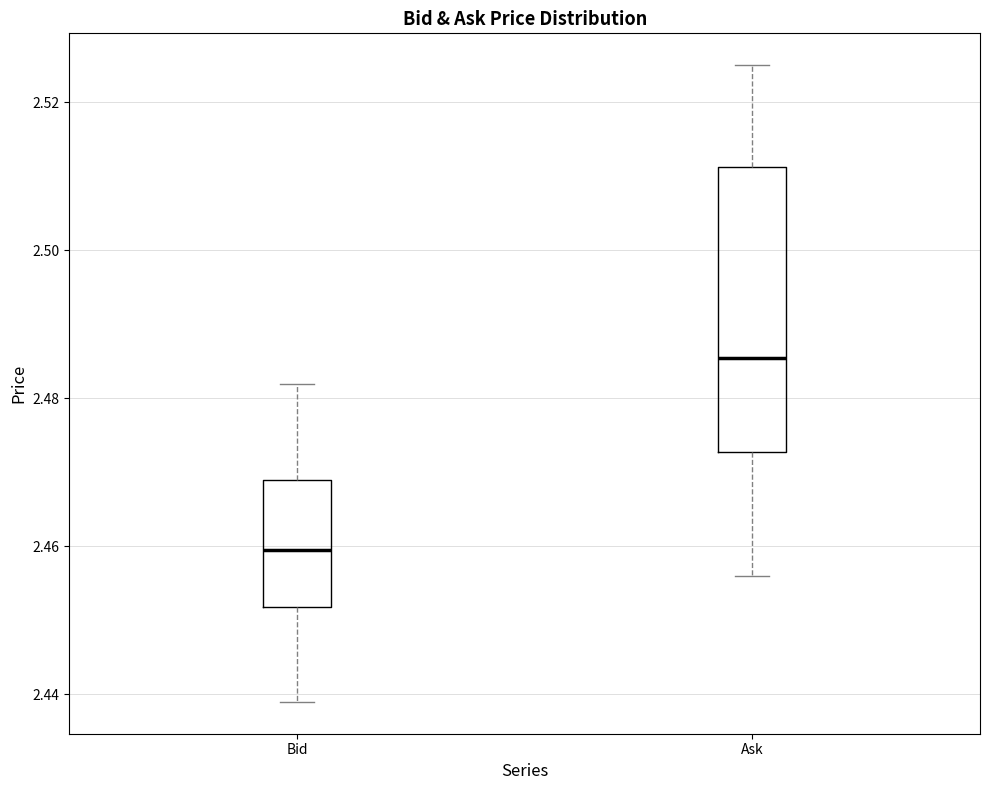

Reading left to right, transcribe this box plot: for each box, give where its median line is, the range the box spans, and where its two whiskers end, as read against the y-axis. The values are not printed on the chart, so give them approximately, as read against the axis.

Bid: median 2.460, box 2.452 to 2.470, whiskers 2.440 to 2.482
Ask: median 2.486, box 2.472 to 2.512, whiskers 2.456 to 2.526